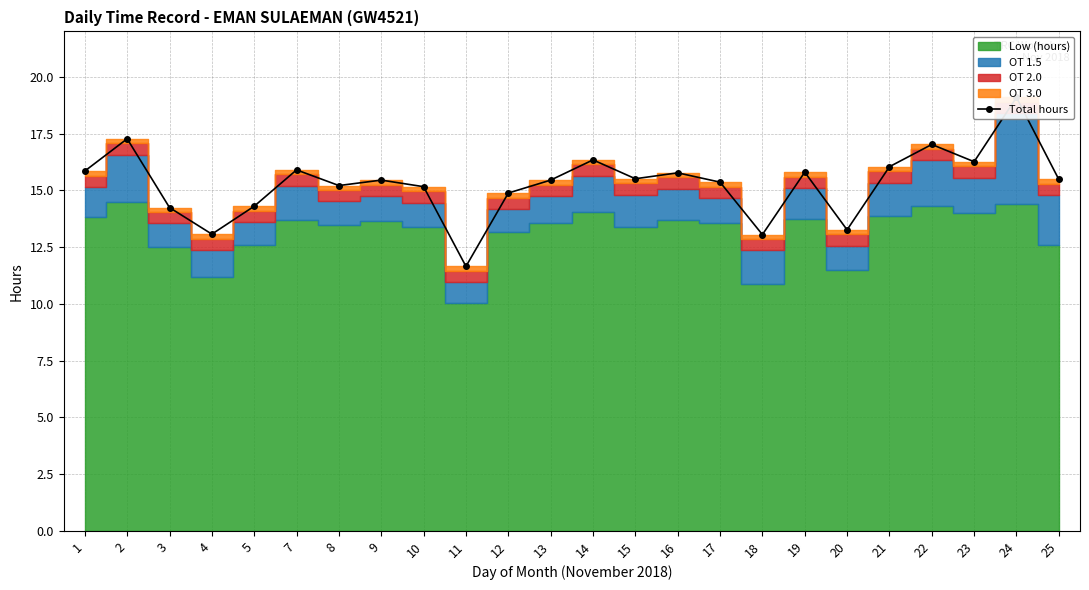

What is the average value?

15.3